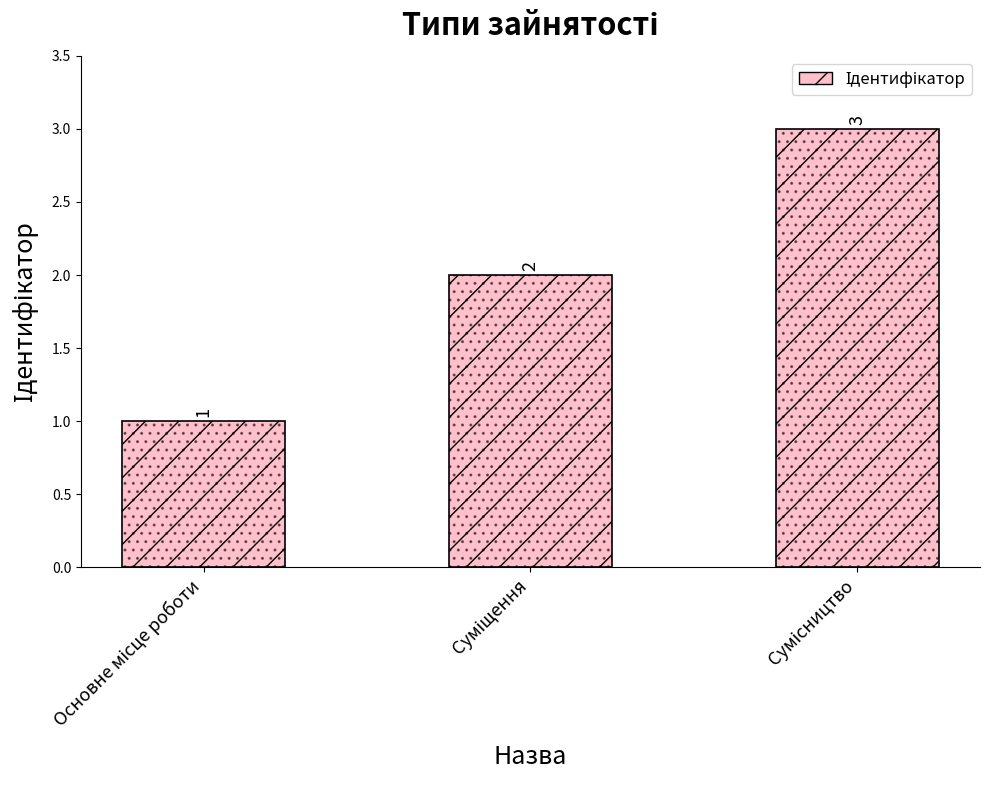

What is the label of the 2nd bar from the right?

Суміщення